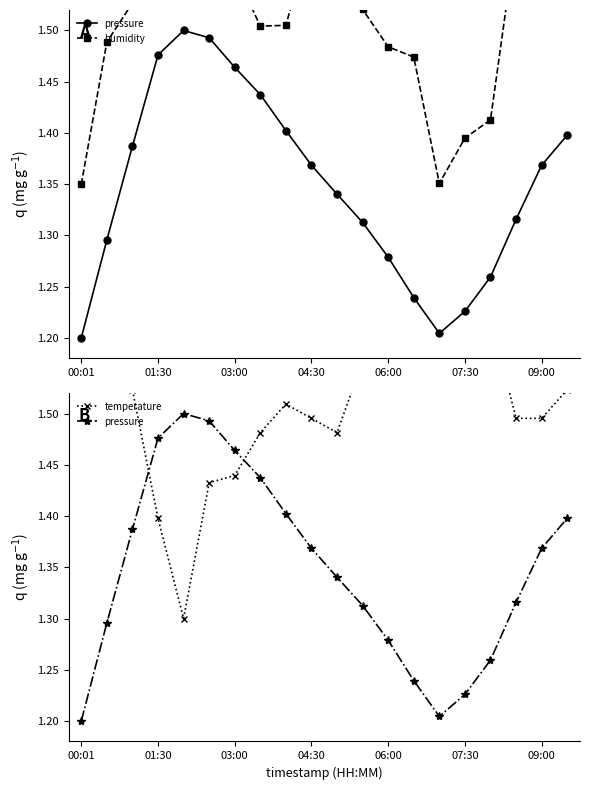

Does the chart have visible grid lines?

No